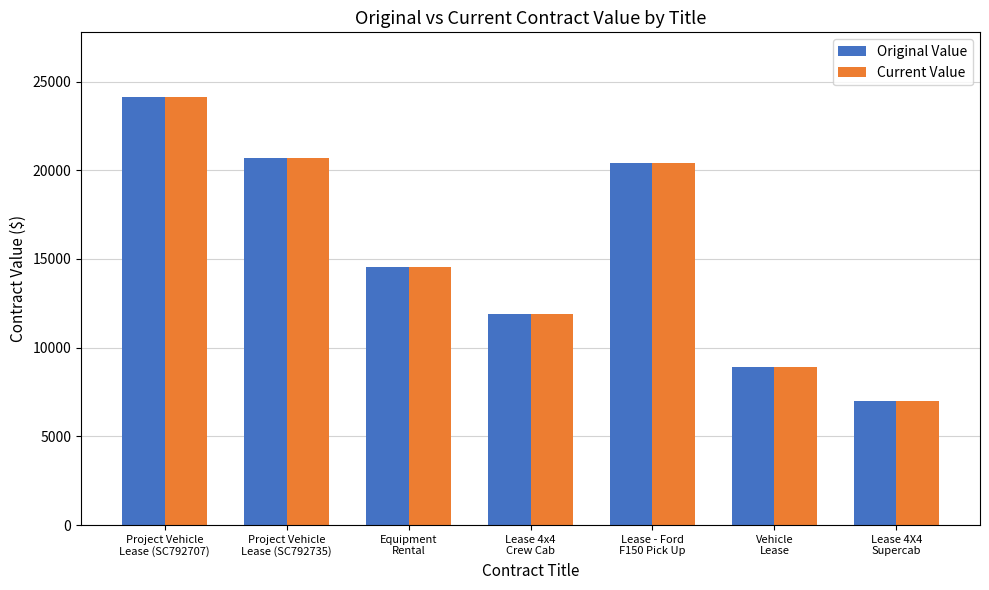

How many bars are there in each group?

2